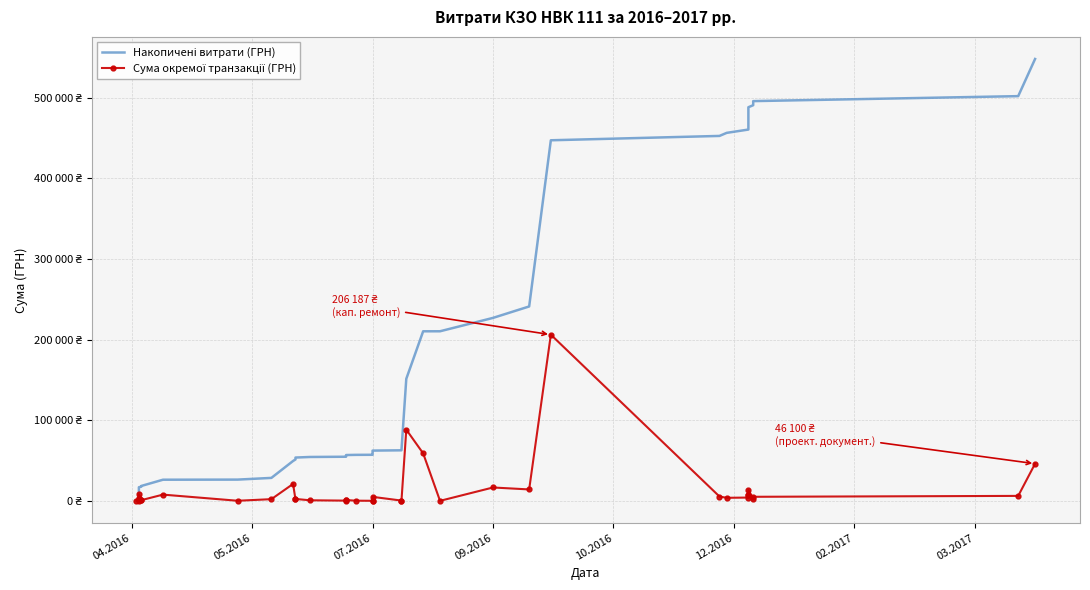

At how many categories does at least one series exceed 401582?

11